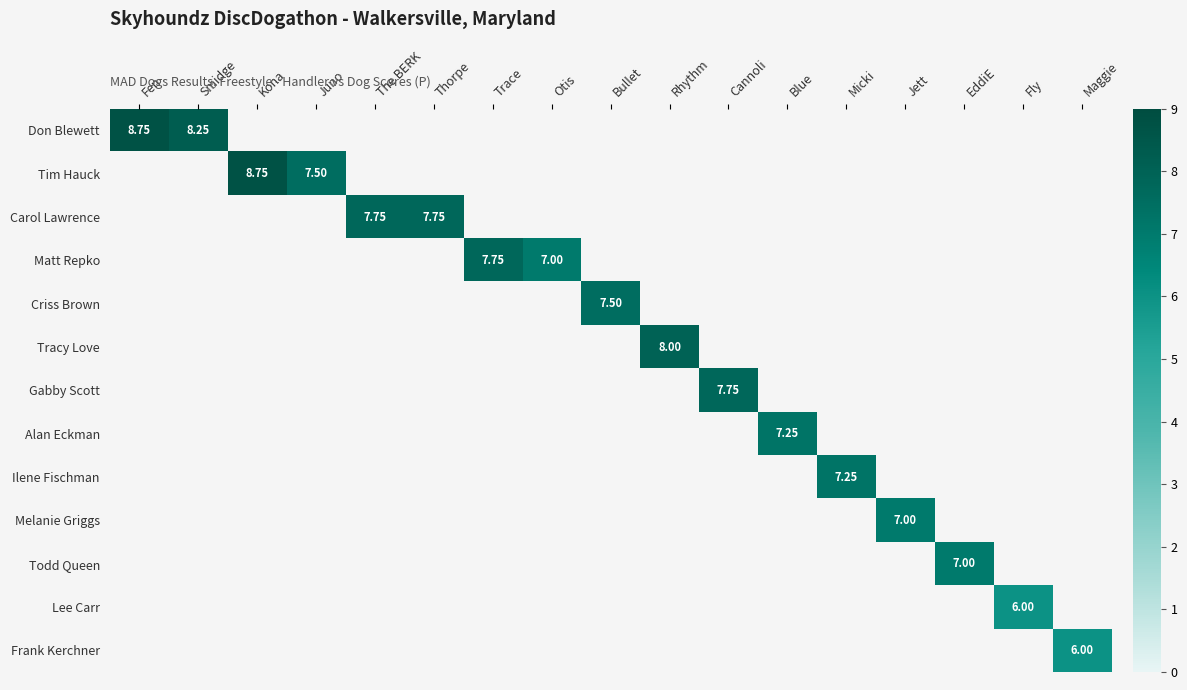

At how many categories does at least one series exceed 8?

3